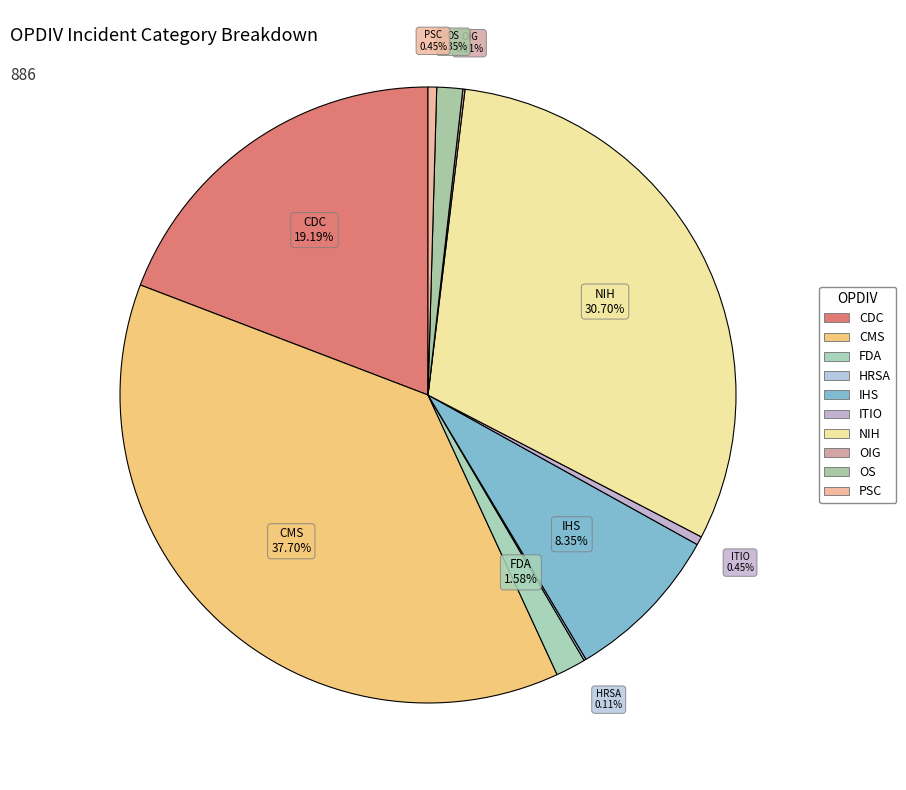

The PSC slice represents 1% of the pie. True or false?

False